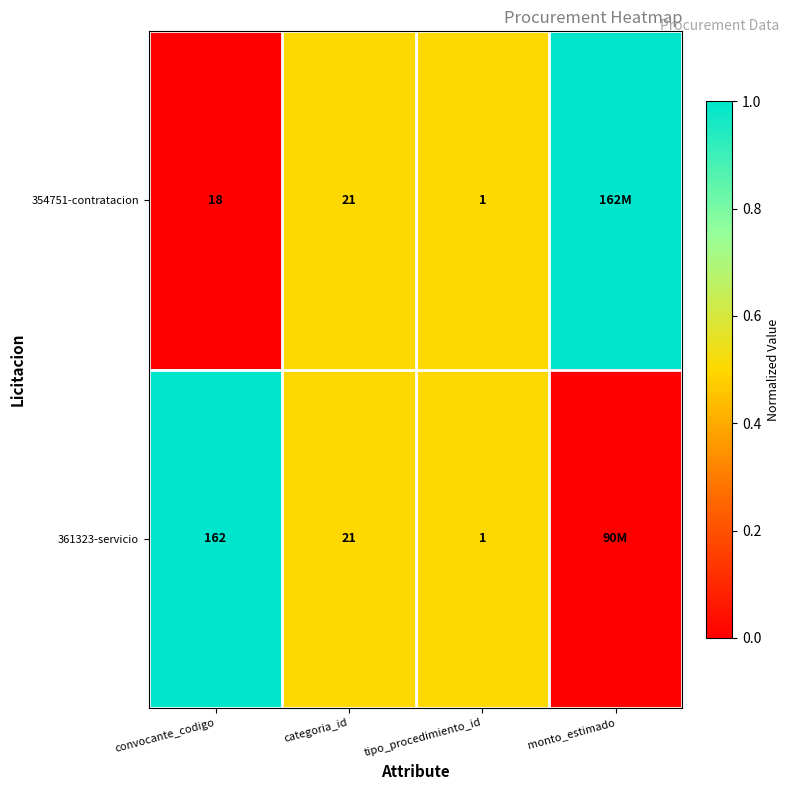

The 354751-contratacion series shows 1 at tipo_procedimiento_id. True or false?

True